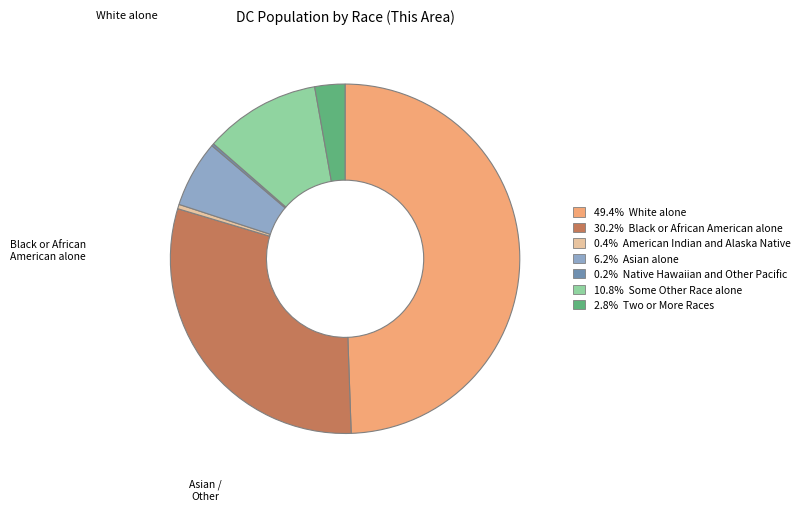

Count the number of slices in the pie.

7